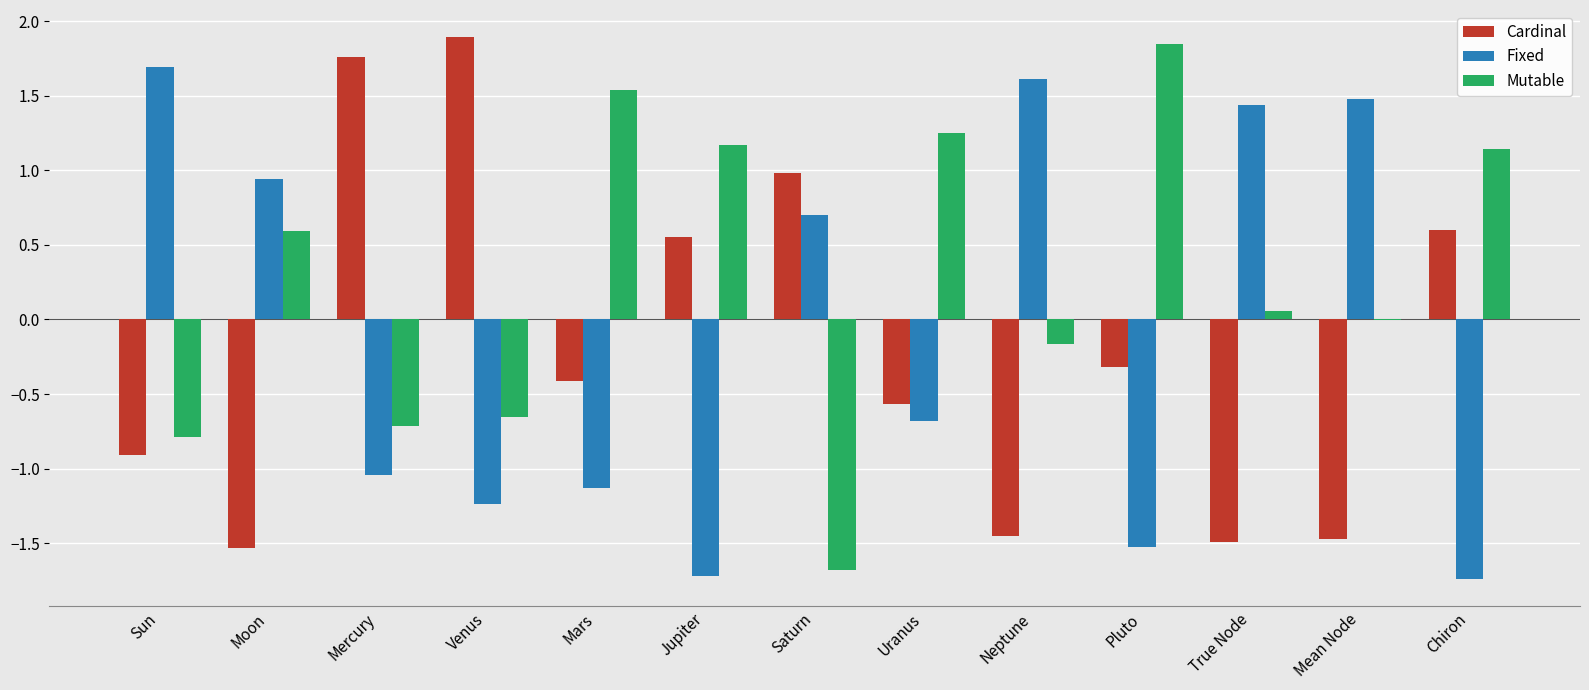

Which series has the widest spread of values?

Mutable